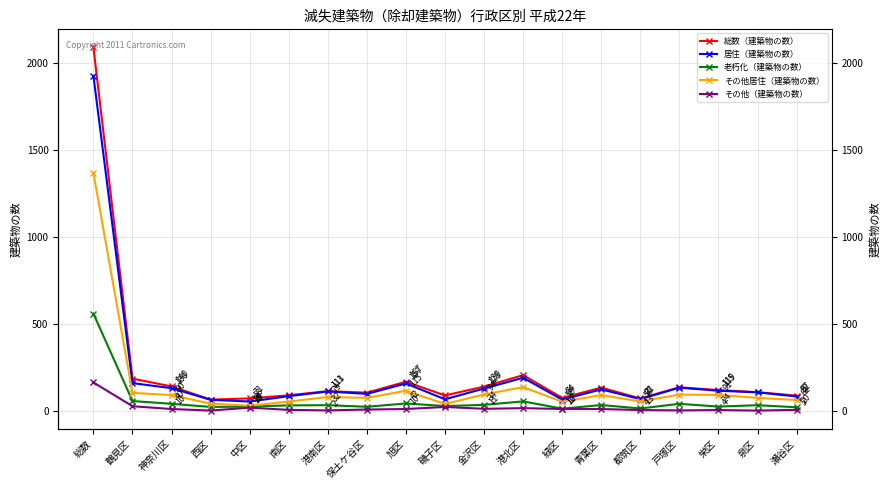

True or false: 総数（建築物の数） and 居住（建築物の数） cross at least once.

False